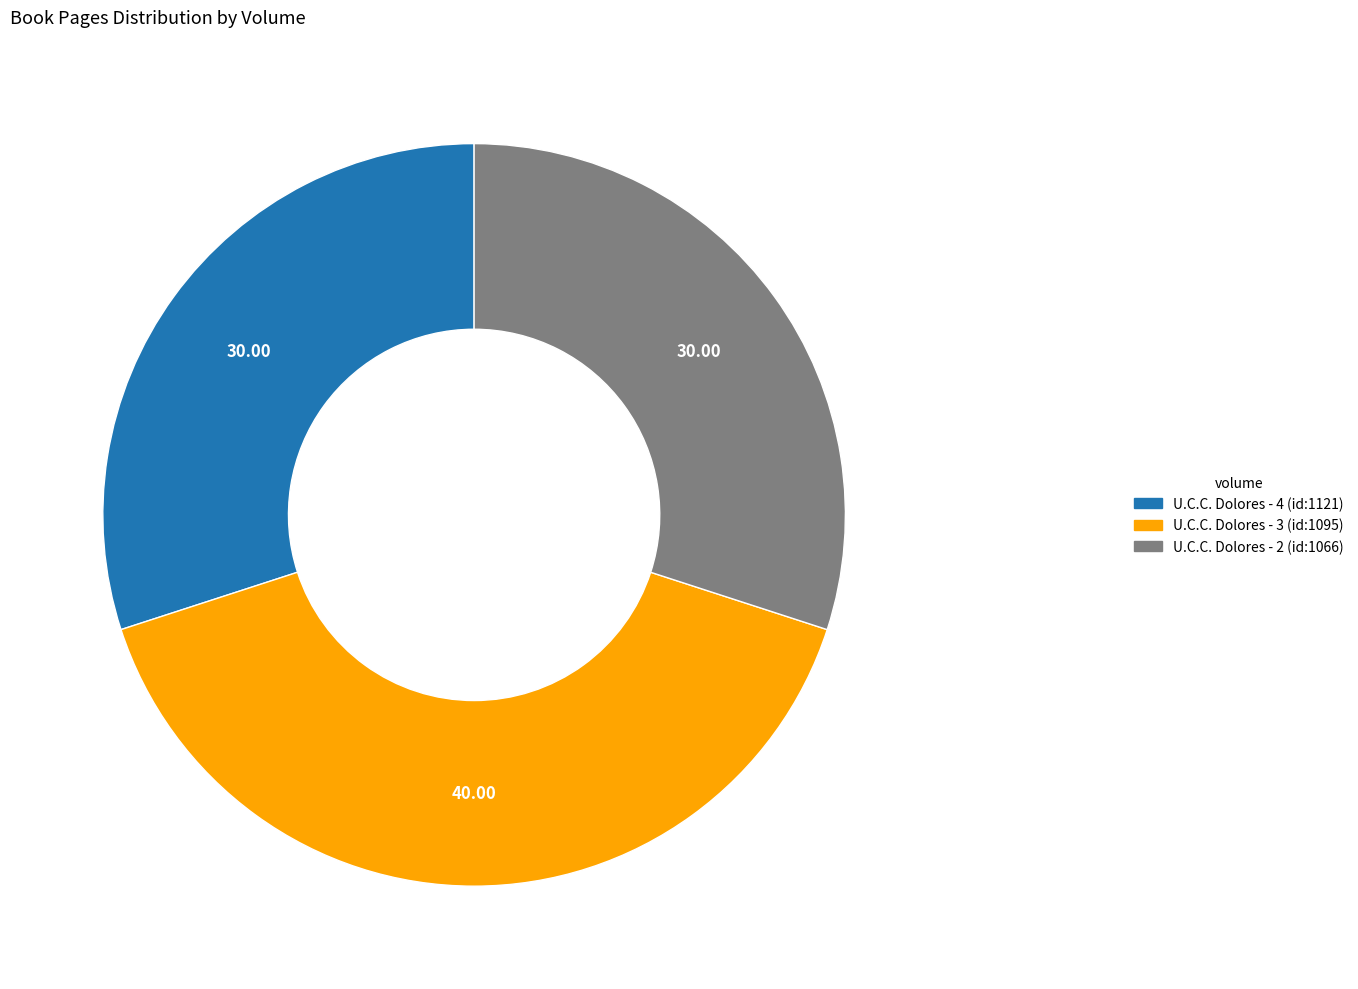

Count the number of slices in the pie.

3